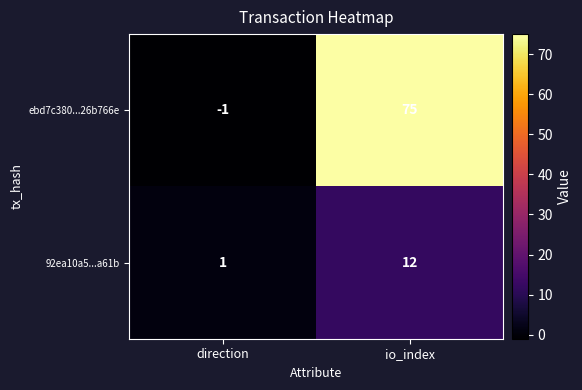

Rank the series at io_index from highest to lowest value.

ebd7c380...26b766e, 92ea10a5...a61b